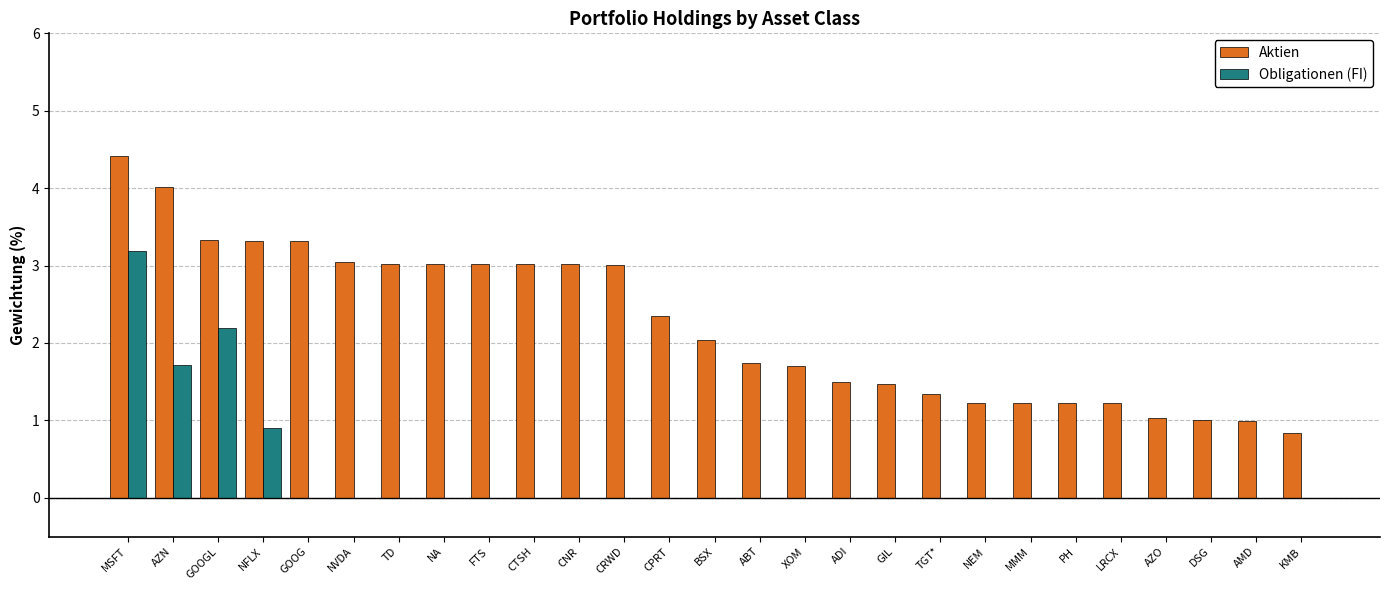

Is the value of Aktien at MSFT greater than the value of Obligationen (FI) at AMD?

Yes